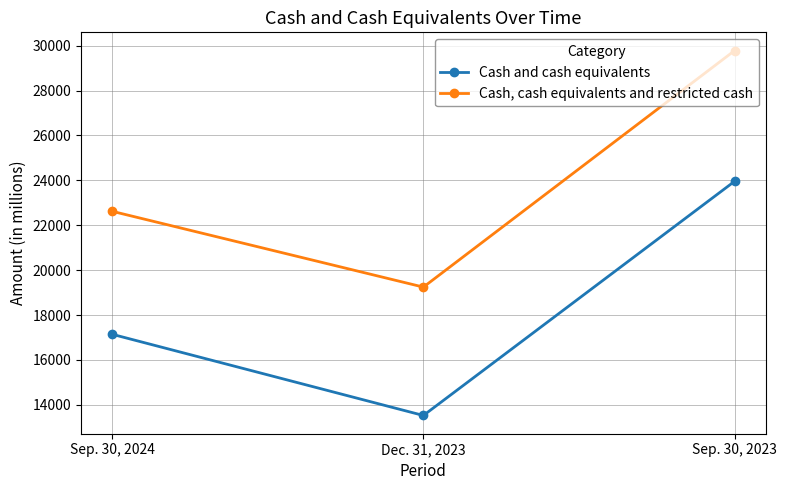

What is the approximate value of Cash, cash equivalents and restricted cash at Dec. 31, 2023?

19243